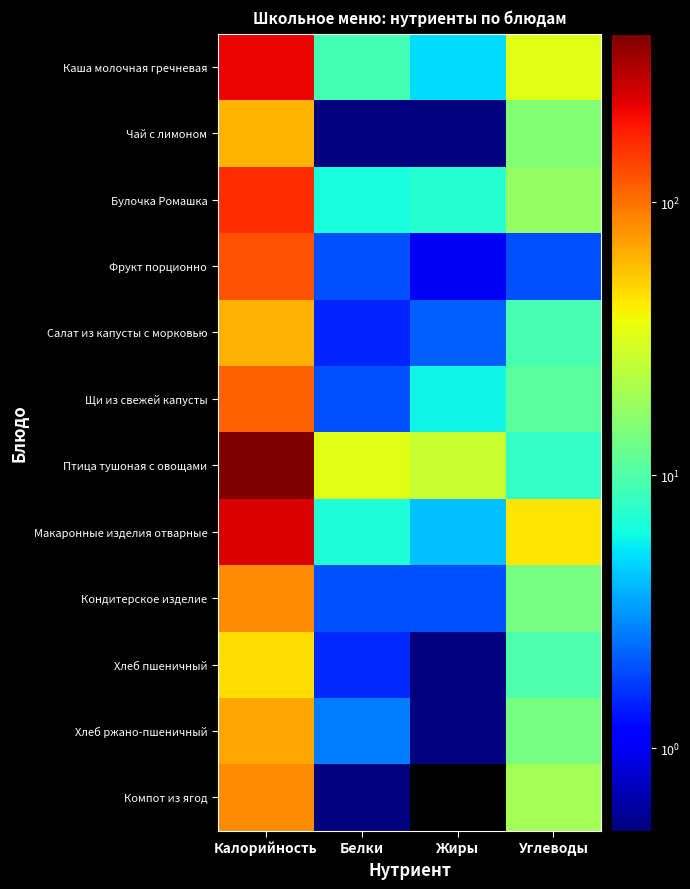

Reading left to right, transcribe all the data shown in this chart.

Каша молочная гречневая: Калорийность=218.0	Белки=9.0	Жиры=5.0	Углеводы=33.0
Чай с лимоном: Калорийность=62.5	Белки=0.3	Жиры=0.1	Углеводы=15.2
Булочка Ромашка: Калорийность=162.2	Белки=6.5	Жиры=7.3	Углеводы=17.8
Фрукт порционно: Калорийность=125.0	Белки=2.0	Жиры=1.0	Углеводы=2.0
Салат из капусты с морковью: Калорийность=63.0	Белки=1.5	Жиры=2.2	Углеводы=9.3
Щи из свежей капусты: Калорийность=112.0	Белки=2.0	Жиры=6.0	Углеводы=11.0
Птица тушоная с овощами: Калорийность=415.0	Белки=33.0	Жиры=27.0	Углеводы=8.0
Макаронные изделия отварные: Калорийность=239.4	Белки=6.8	Жиры=4.1	Углеводы=43.7
Кондитерское изделие: Калорийность=83.0	Белки=2.0	Жиры=2.0	Углеводы=14.0
Хлеб пшеничный: Калорийность=46.9	Белки=1.5	Жиры=0.2	Углеводы=9.8
Хлеб ржано-пшеничный: Калорийность=69.6	Белки=2.6	Жиры=0.5	Углеводы=13.7
Компот из ягод: Калорийность=83.0	Белки=0.1	Жиры=0.0	Углеводы=20.0